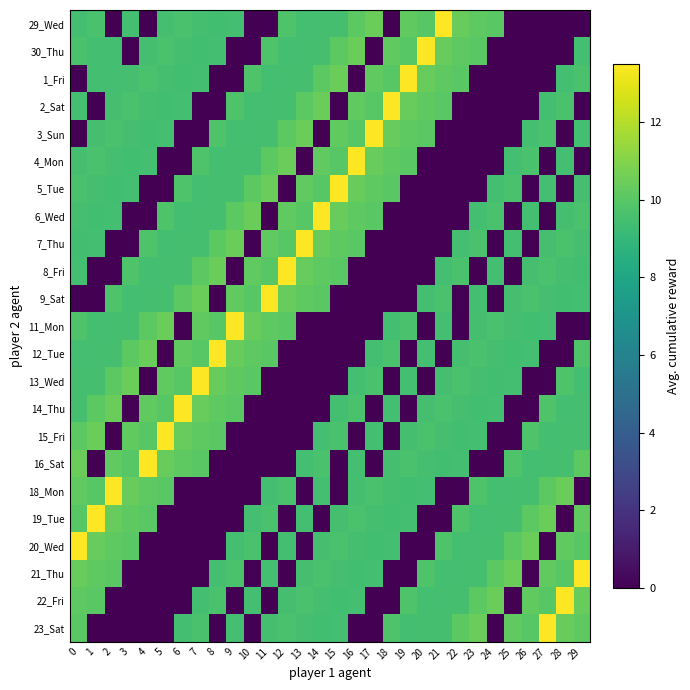

What is the maximum value shown in the chart?

13.5